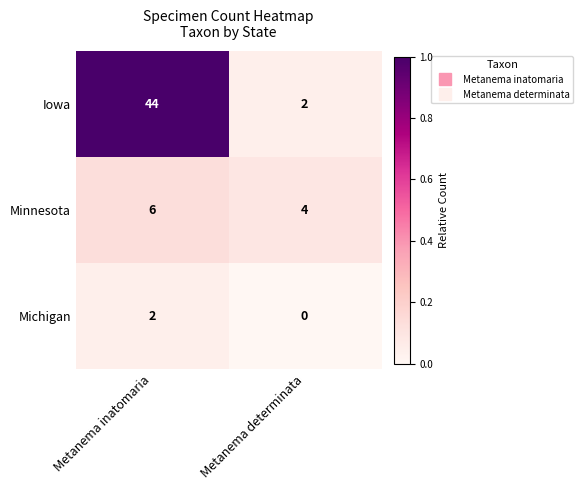

What is the sum of all Minnesota values?

10